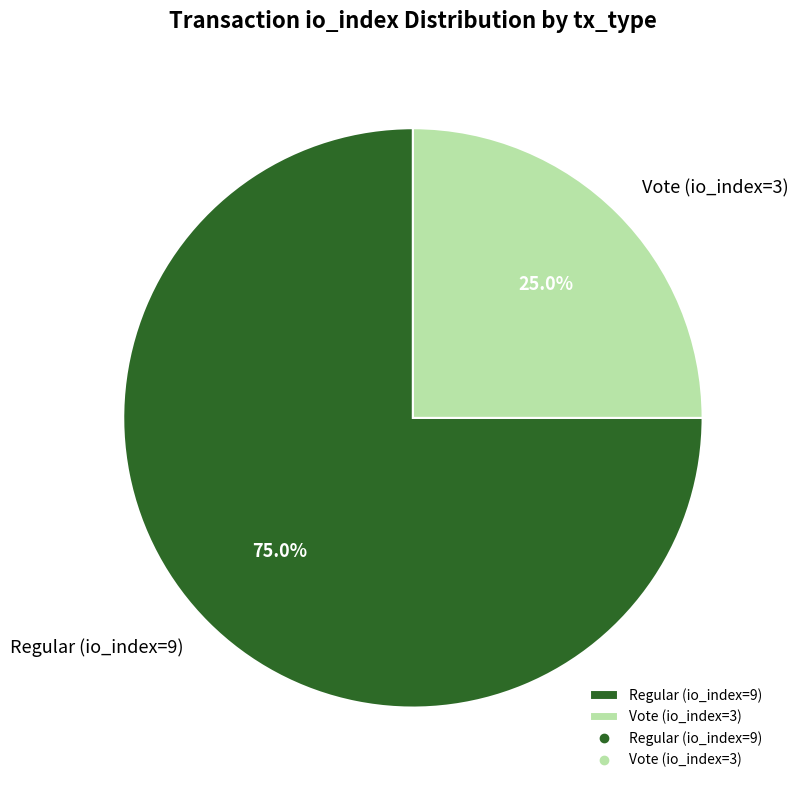

Is there a majority slice in this chart?

Yes